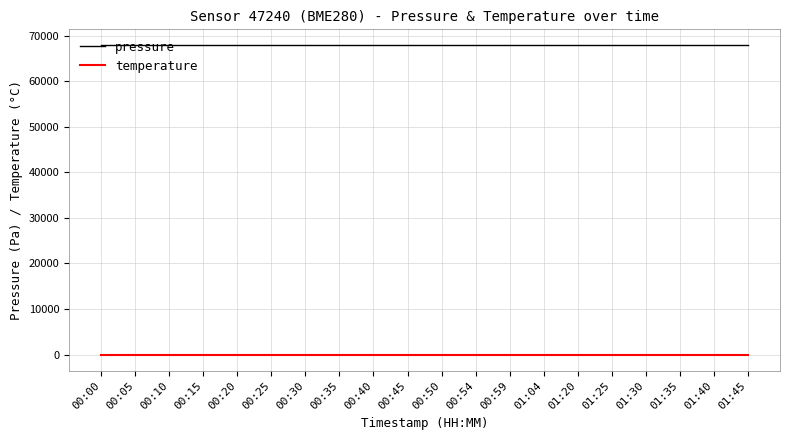

What are all the series names shown in the legend?

pressure, temperature